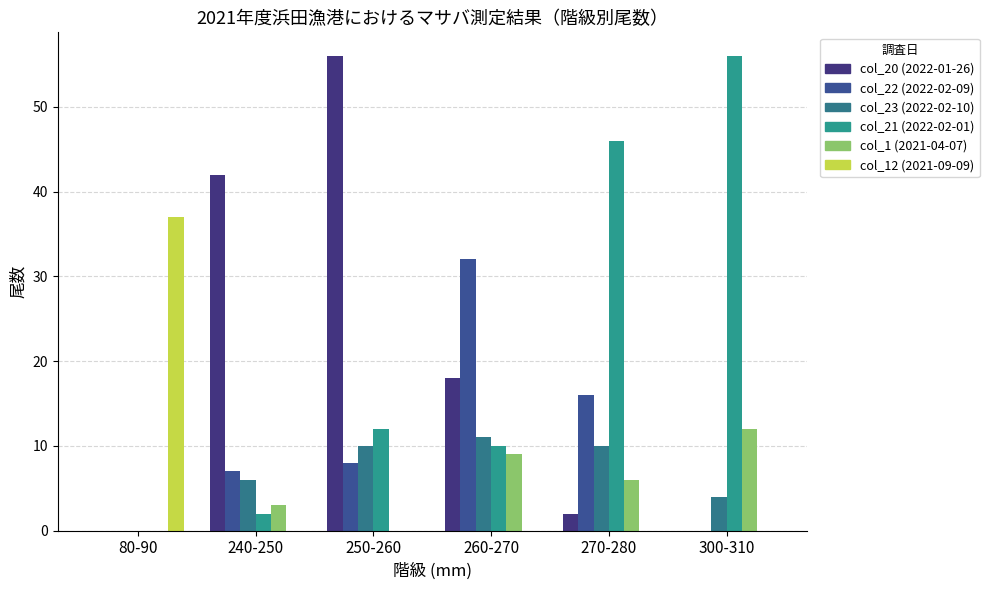

How many groups of bars are there?

6